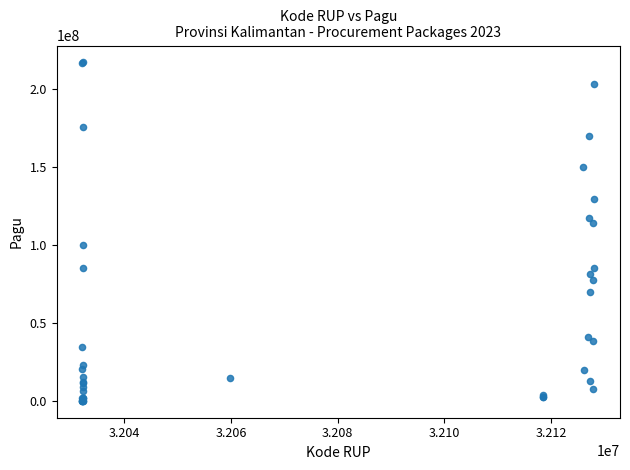

What Y value in the scatter plot is closest to 108830000?

114296000